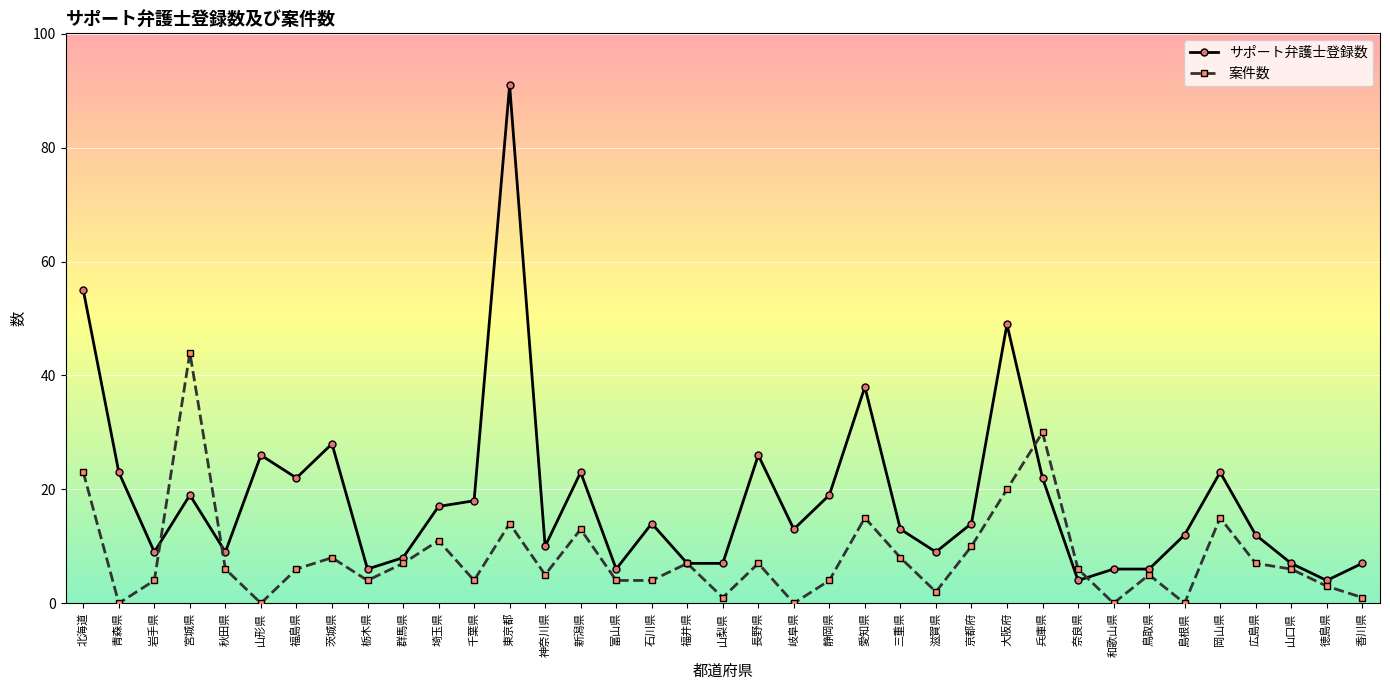

What is the spread (max minus min) of values at 島根県?

12